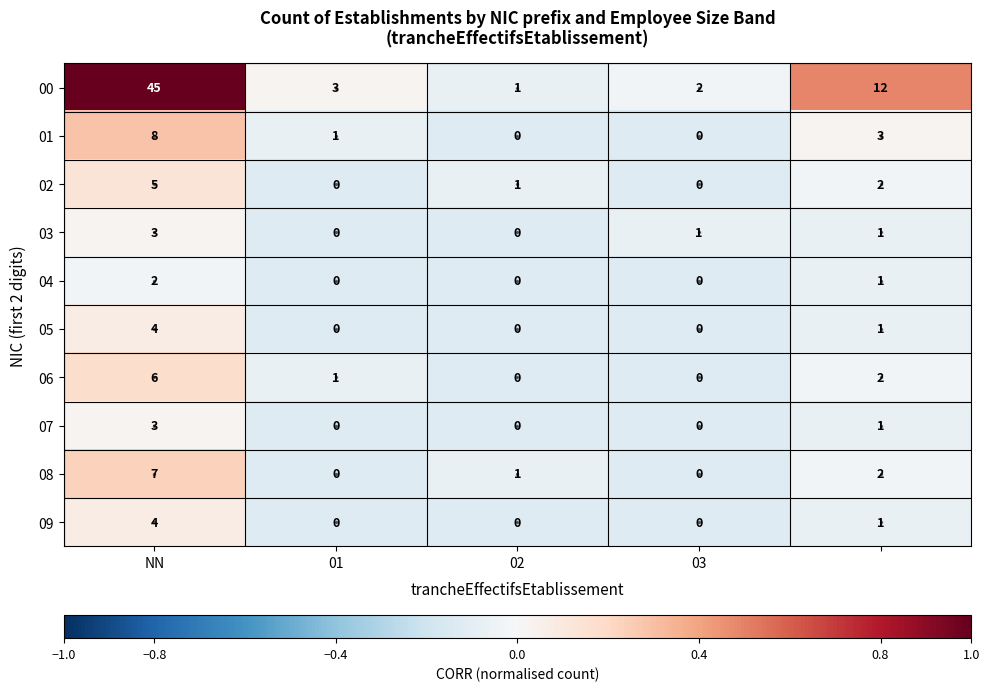

What is the highest value of the 07 series?

3